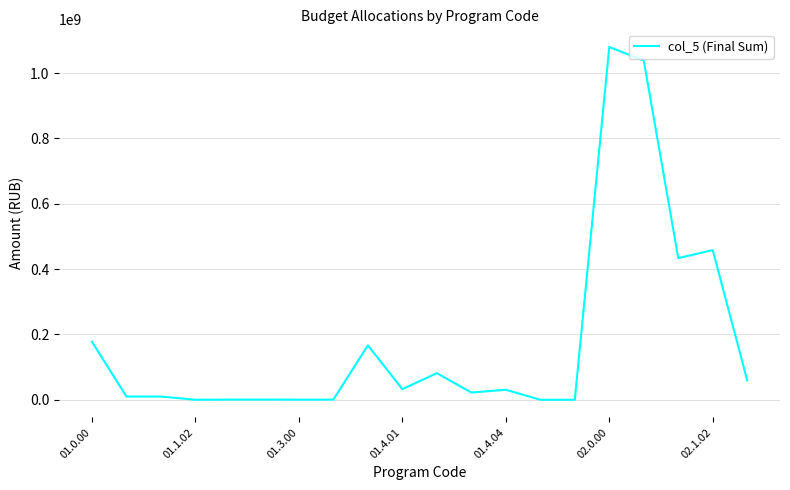

What is the difference between the maximum and minimum values?

1080219774